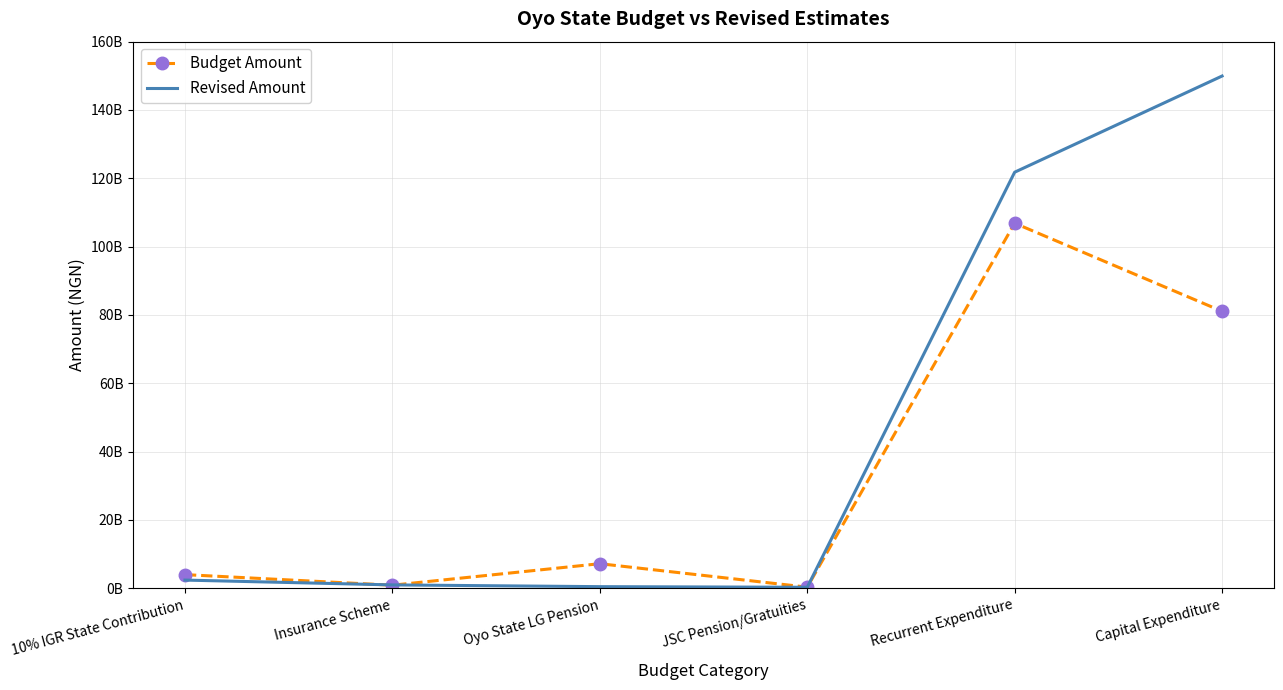

What are all the series names shown in the legend?

Budget Amount, Revised Amount